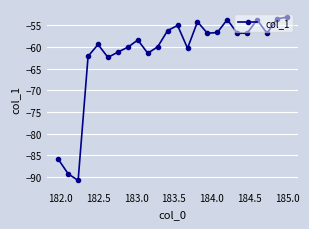

What is the average value?

-61.5